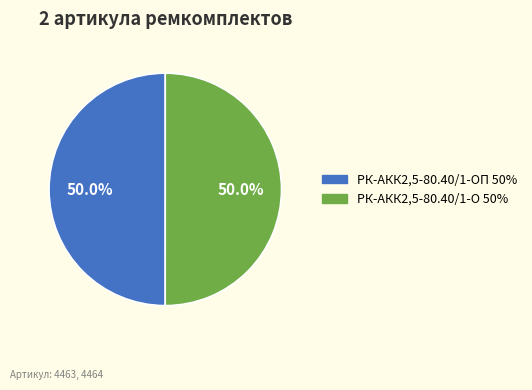

Is the sum of РК-АКК2,5-80.40/1-О 50% and РК-АКК2,5-80.40/1-ОП 50% greater than half?

Yes